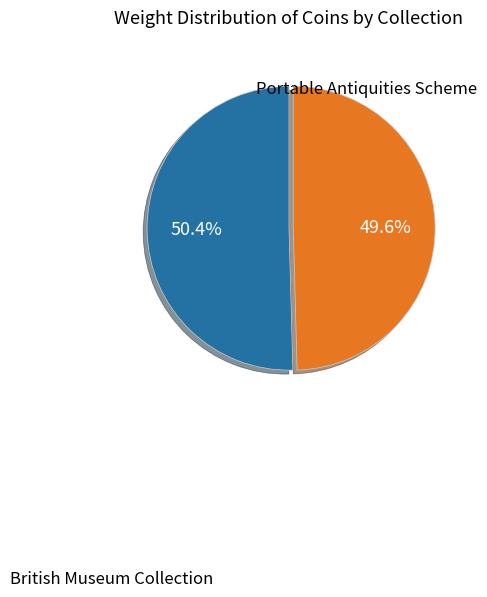

Rank the categories by value from highest to lowest.

British Museum Collection, Portable Antiquities Scheme